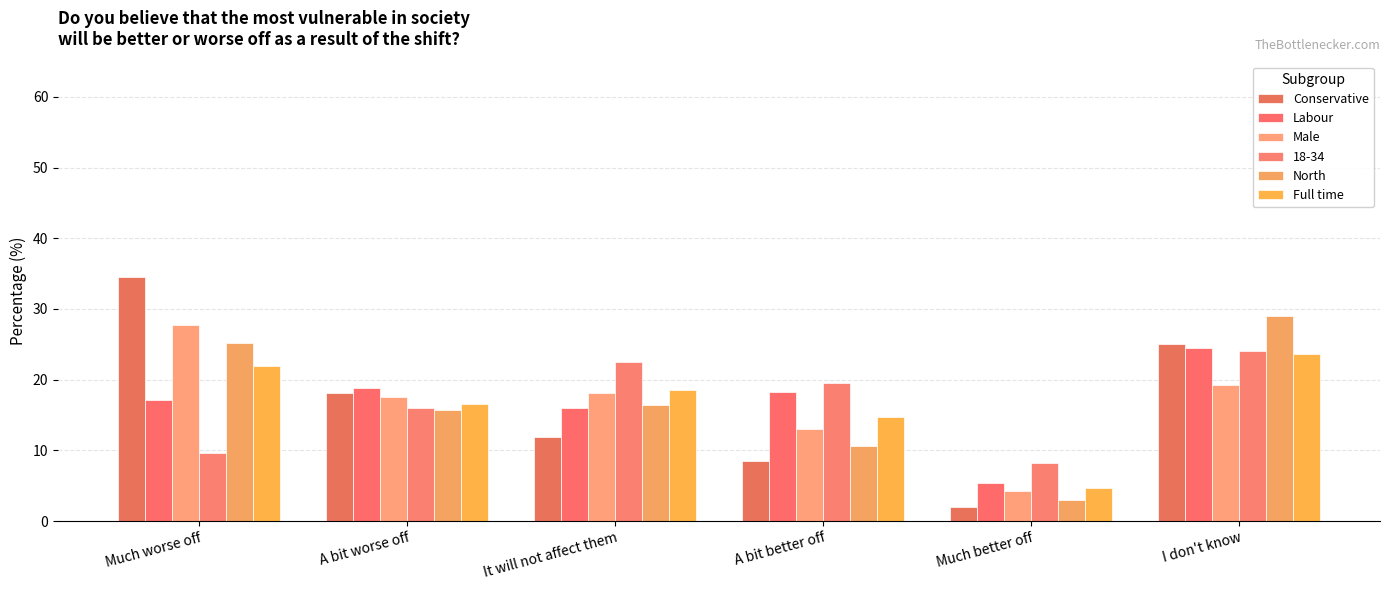

The value of Male at A bit worse off is 17.6. True or false?

True